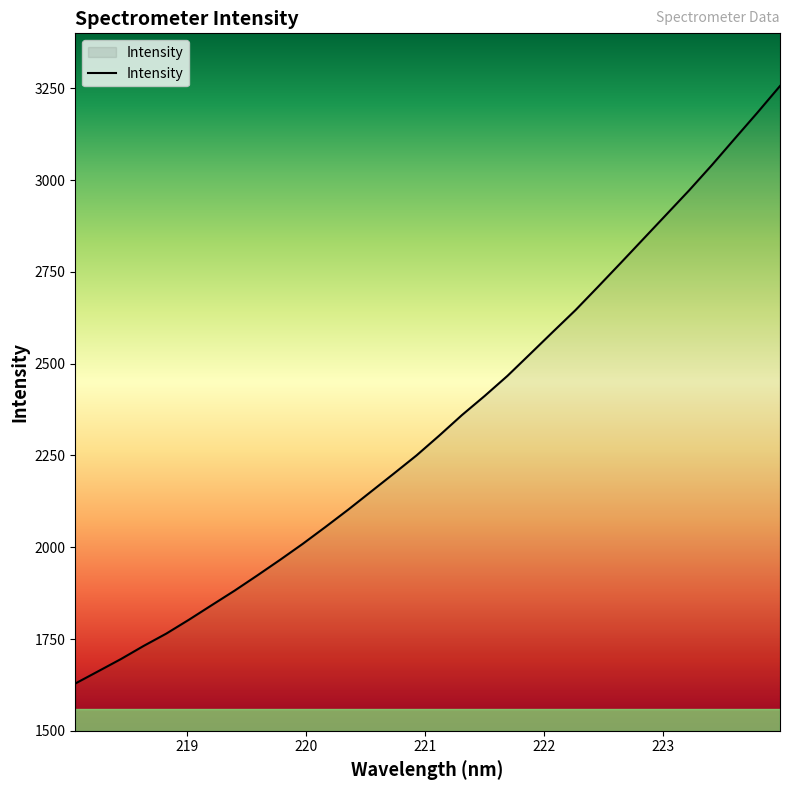

What is the greatest value displayed?

3256.5